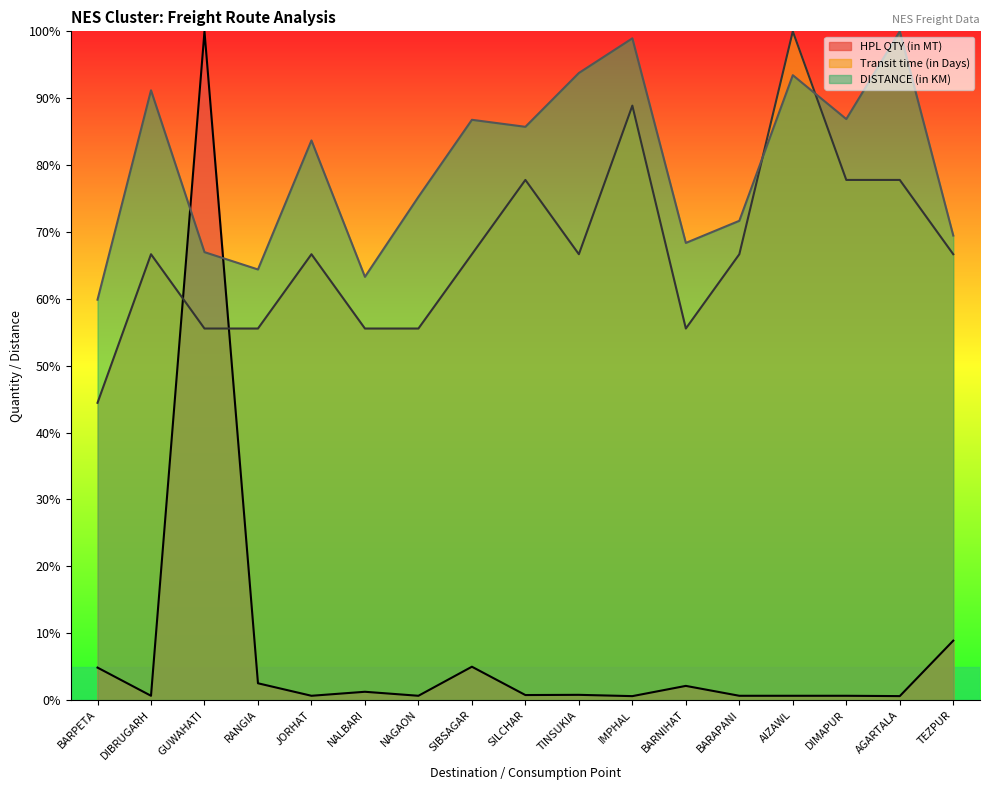

How many times do DISTANCE (in KM) and HPL QTY (in MT) cross each other?

2